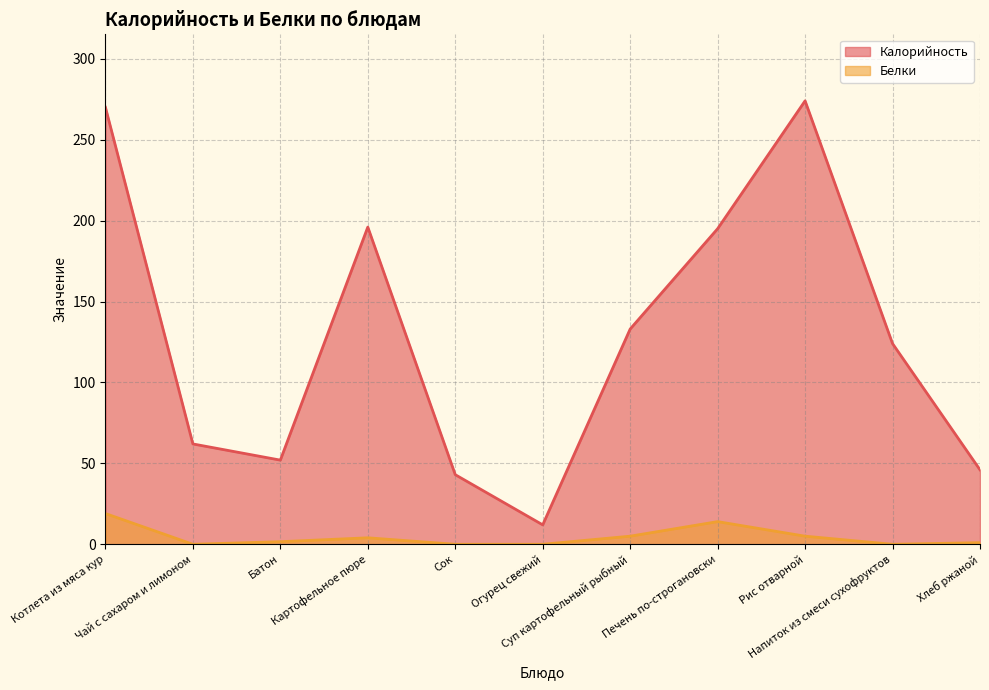

Which series has the largest total across all categories?

Калорийность